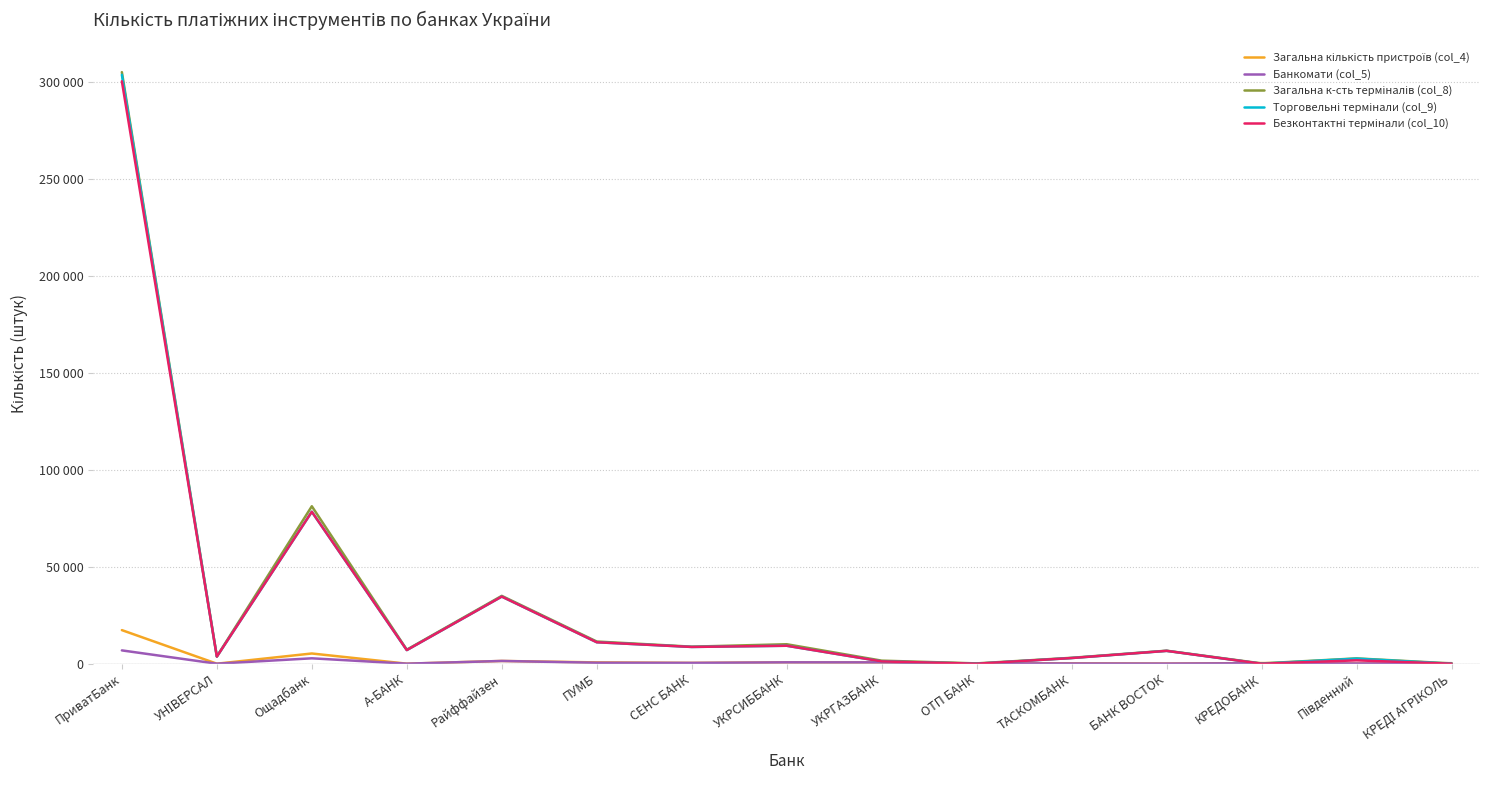

What is the sum of the Банкомати (col_5) values at УКРСИББАНК and БАНК ВОСТОК?

795